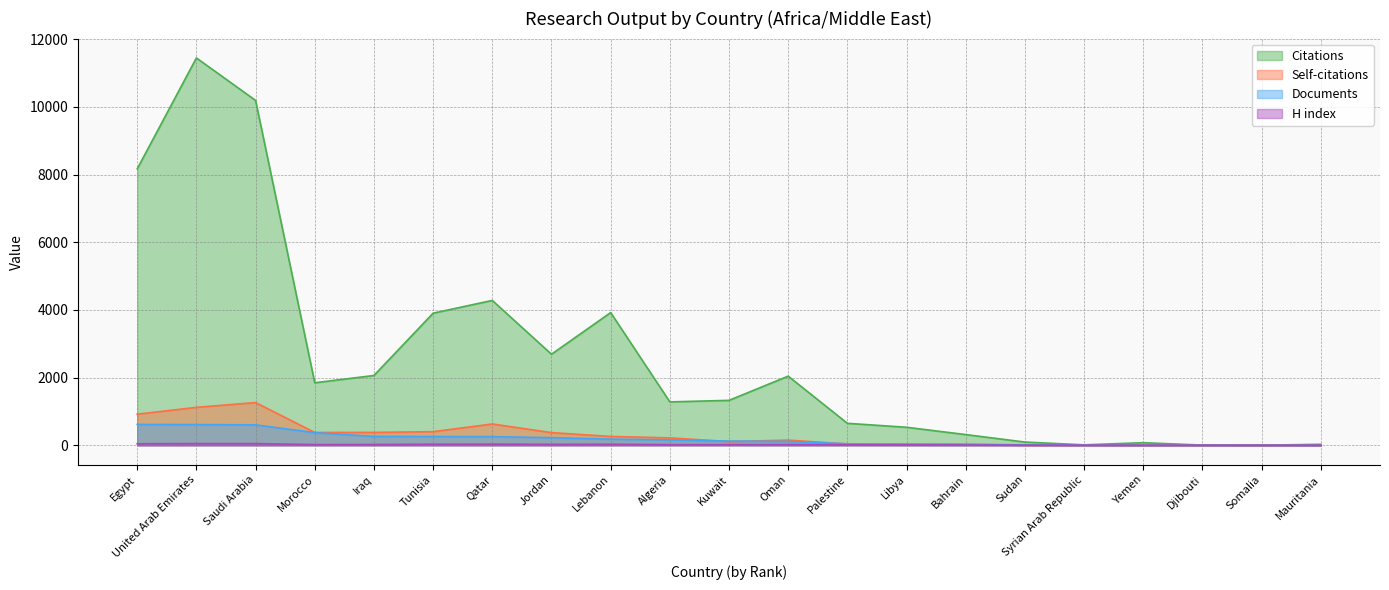

List the series in order of their peak value, lowest first.

H index, Documents, Self-citations, Citations